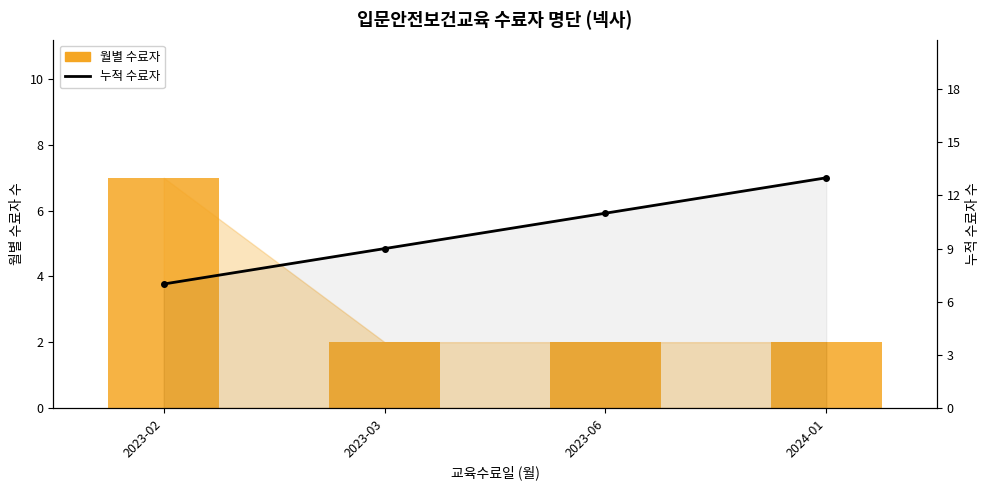

Between 2023-02 and 2024-01, which series saw the biggest shift?

누적 수료자